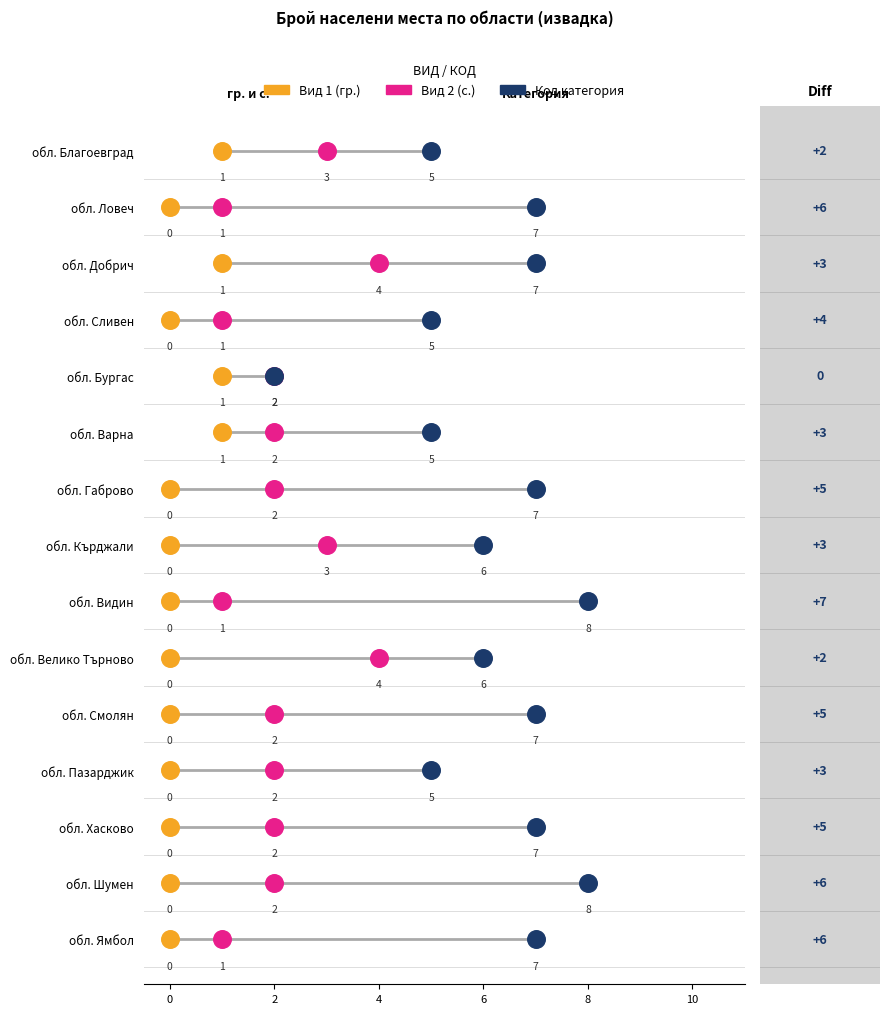

Is the value of Вид 2 (с.) at обл. Пазарджик greater than the value of Вид 1 (гр.) at обл. Кърджали?

Yes